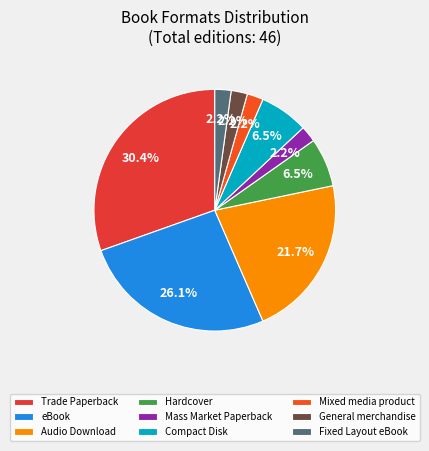

Approximately how many times larger is the value at Audio Download compared to Compact Disk?

3.3